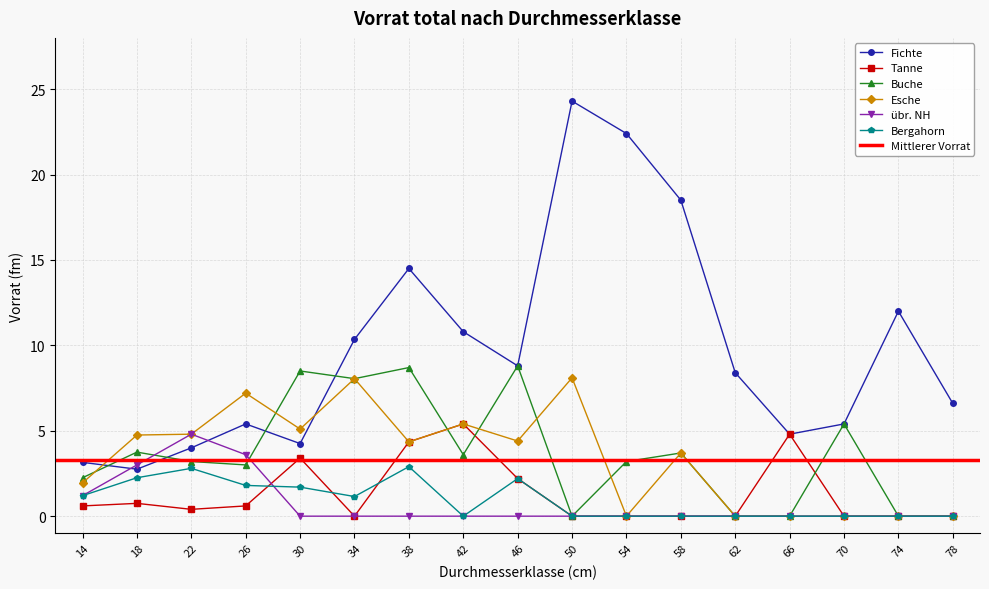

Which series has the widest spread of values?

Fichte